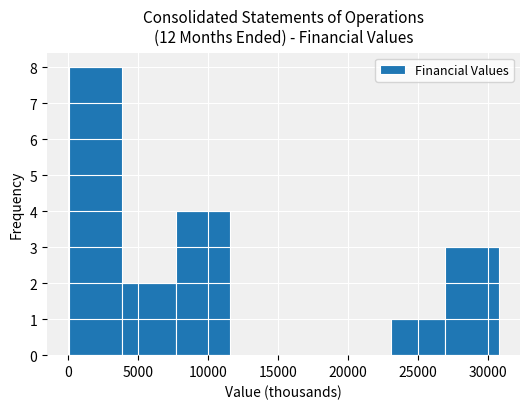

Reading left to right, transcribe this chart: for each bar, give the range it covers on the x-axis and its height. Neither the bar edges nor the heights are printed on the chart, so give them approximately, as read against the axes.

0 to 4000: 8
4000 to 7500: 2
7500 to 11500: 4
11500 to 15500: 0
15500 to 19500: 0
19500 to 23000: 0
23000 to 27000: 1
27000 to 31000: 3